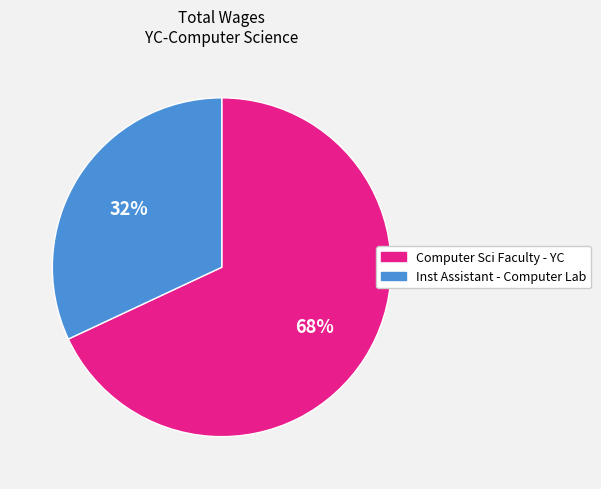

Which category has the smallest portion of the pie?

Inst Assistant - Computer Lab